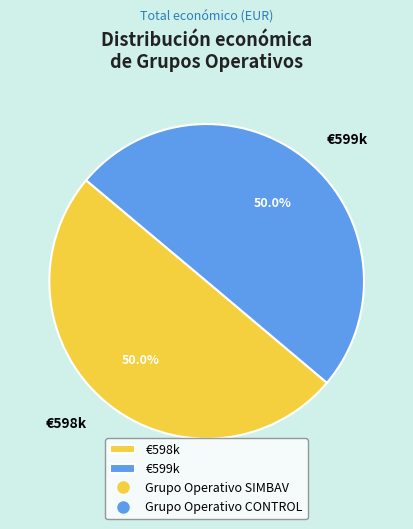

How much of the chart is everything except €599k?

50.0%